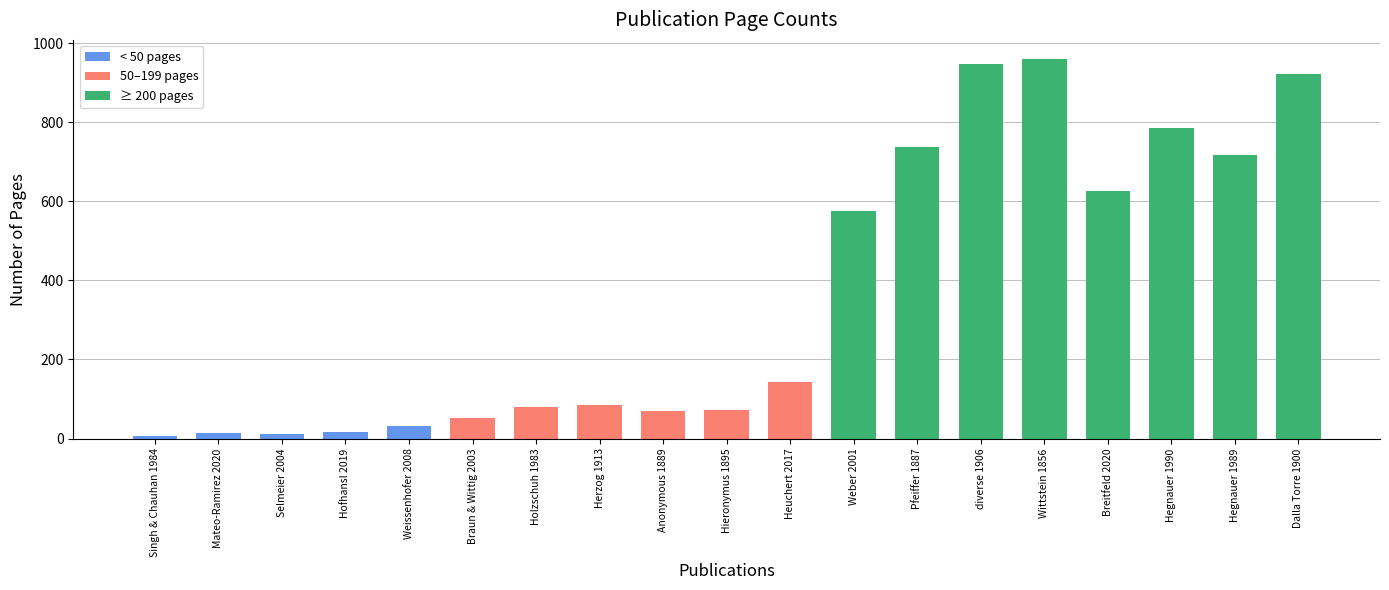

Approximately how many times larger is the value at Pfeiffer 1887 compared to Braun & Wittig 2003?

14.5